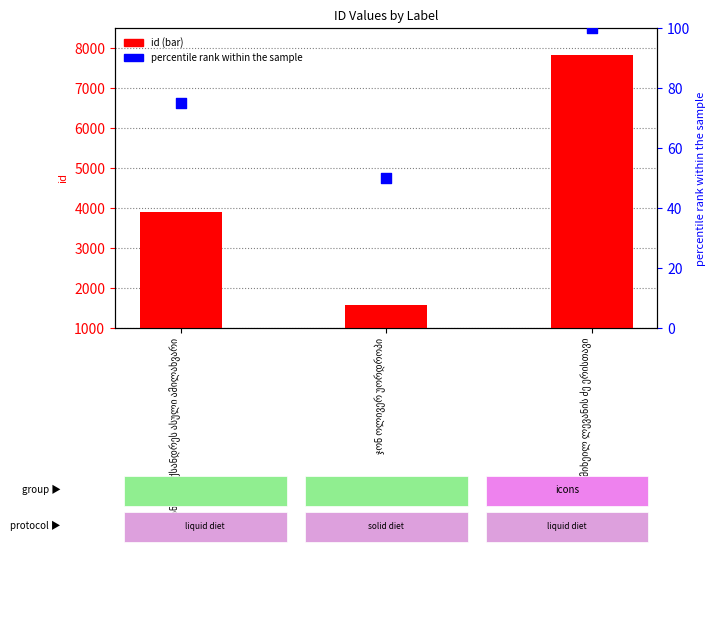

At how many categories does at least one series exceed 1663?

2